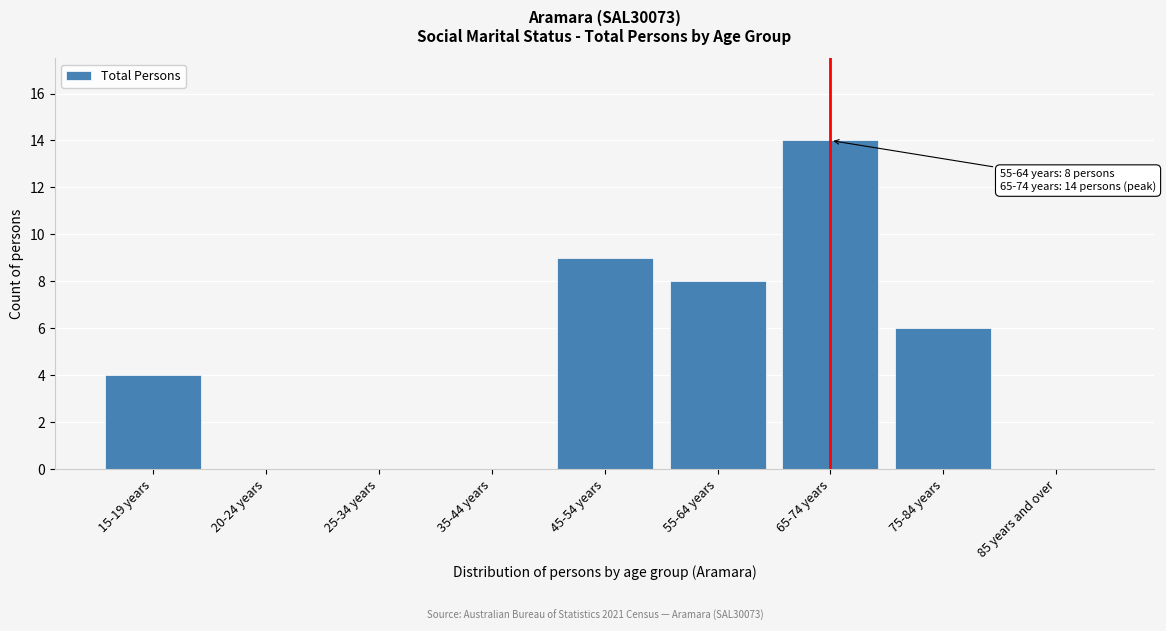

Reading left to right, transcribe all the data shown in this chart.

15-19 years=4	20-24 years=0	25-34 years=0	35-44 years=0	45-54 years=9	55-64 years=8	65-74 years=14	75-84 years=6	85 years and over=0